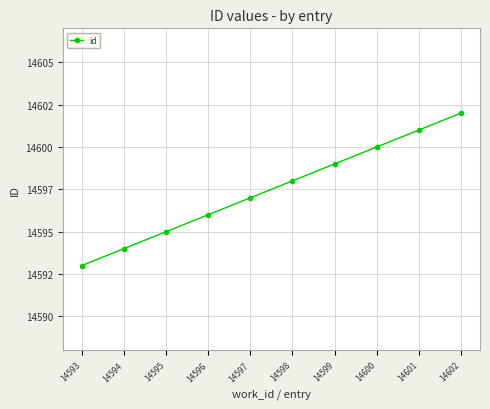

Is this an area chart (filled region under the line)?

No